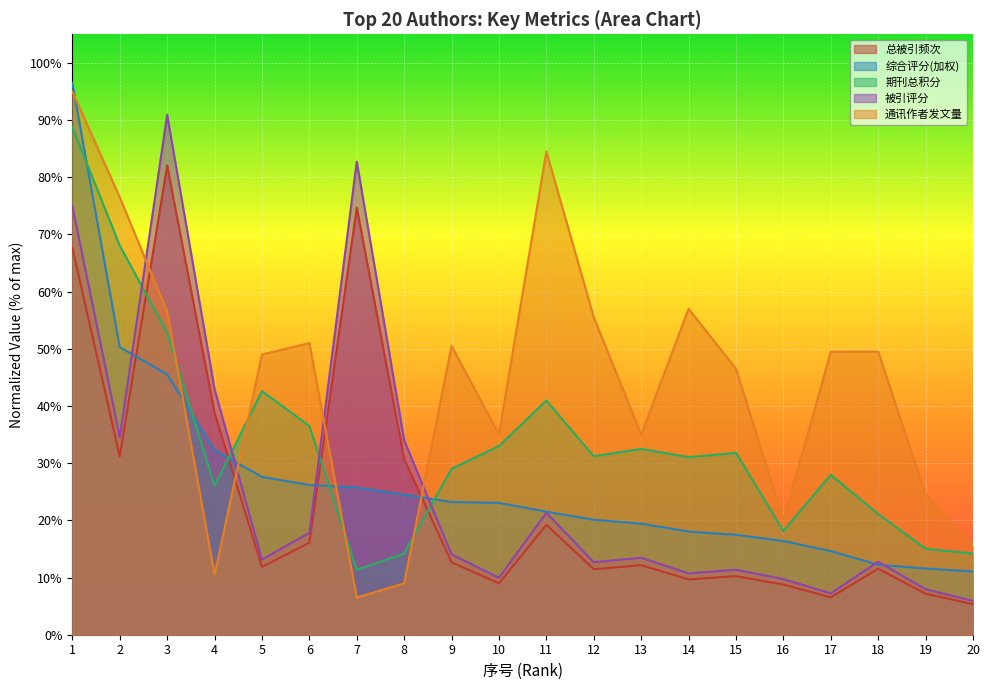

At which category is the sum across all series the highest?

1